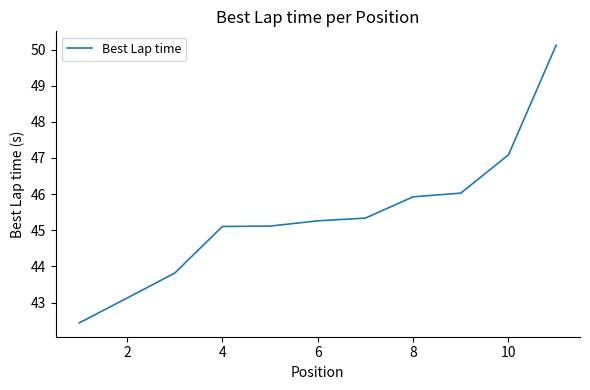

What is the greatest value displayed?

50.1